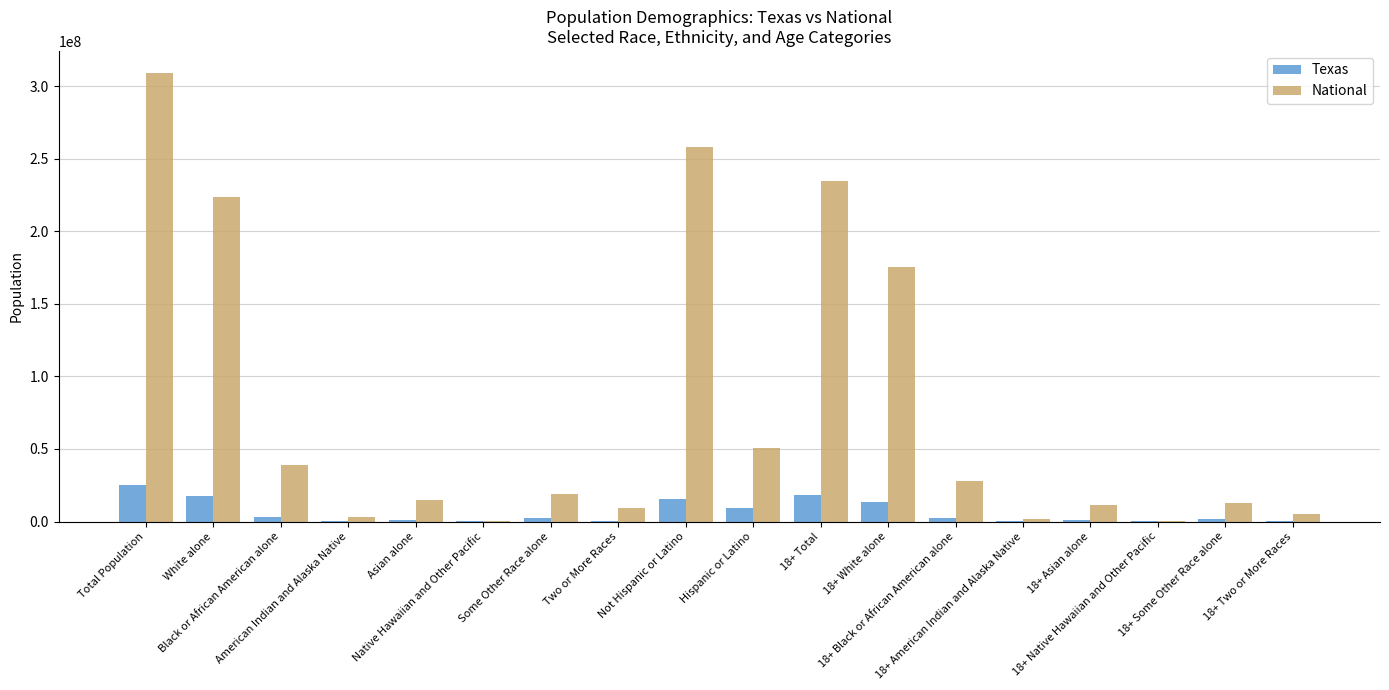

At which label does National reach its peak?

Total Population